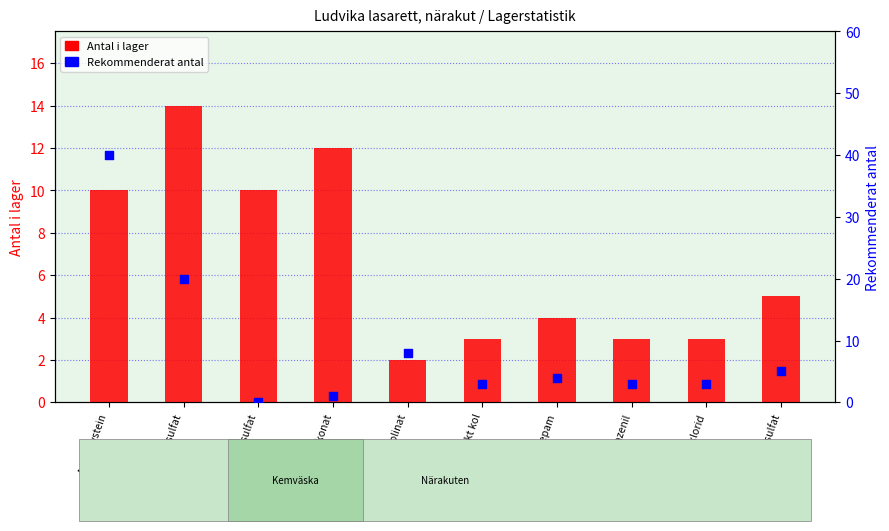

Which series contains the highest Y value?

Rekommenderat antal